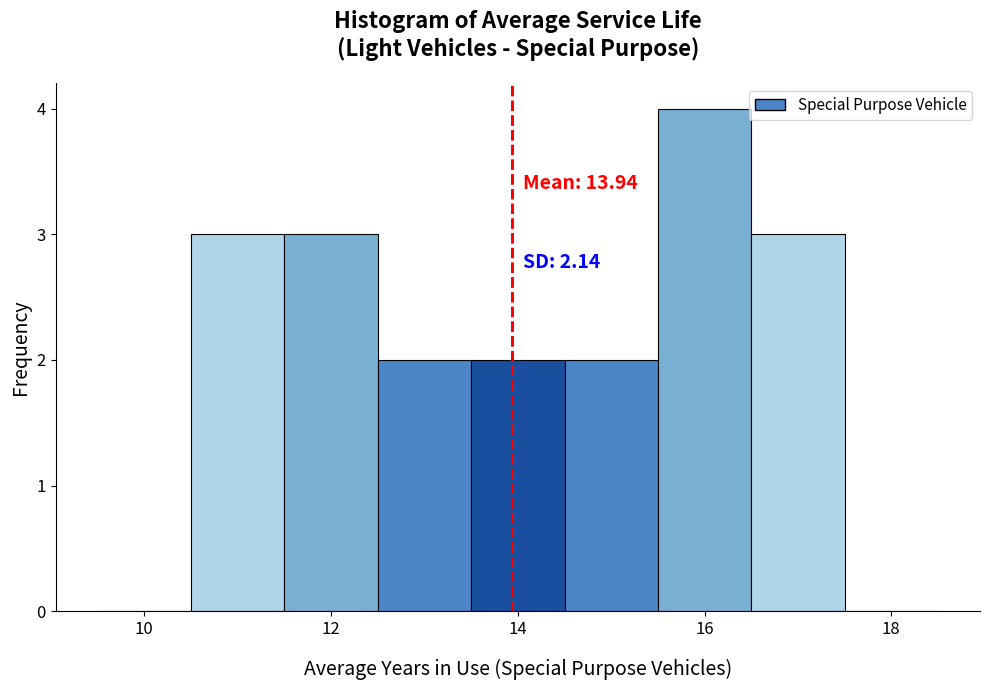

Which range on the x-axis has the tallest bar?

15.5 to 16.5